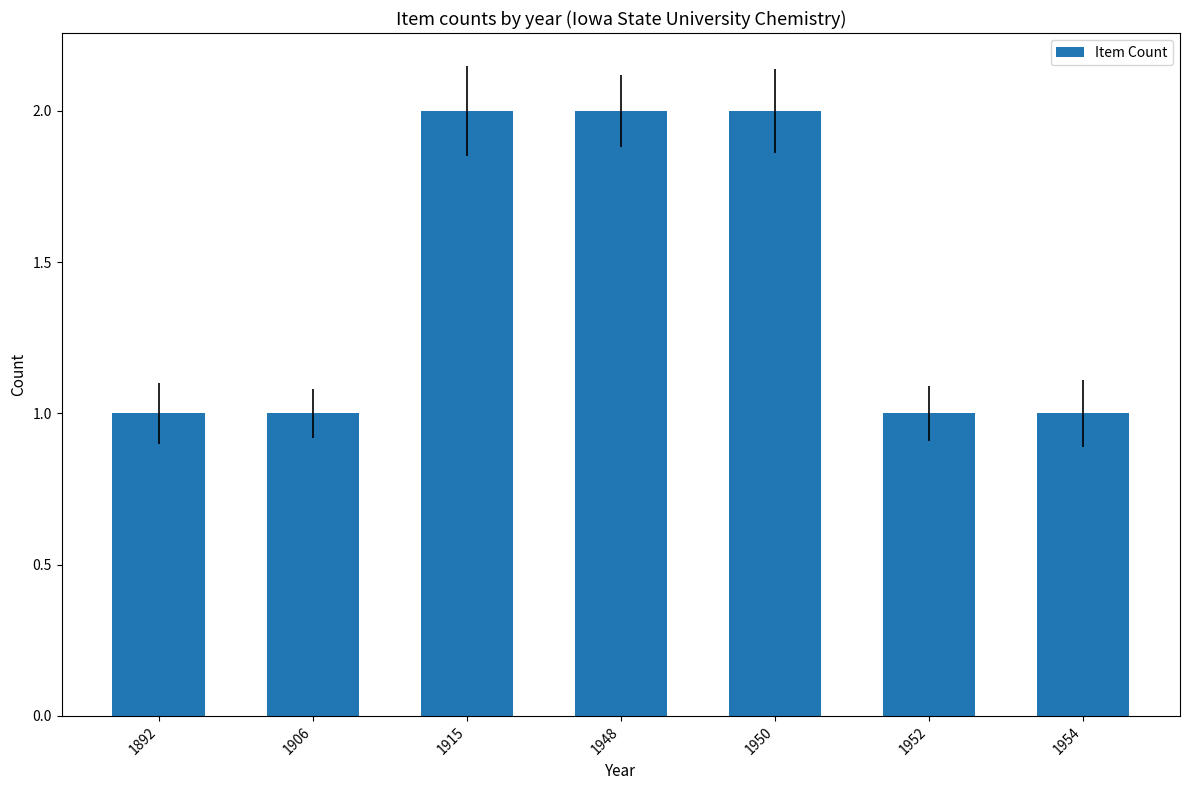

How many bars are there in total?

7